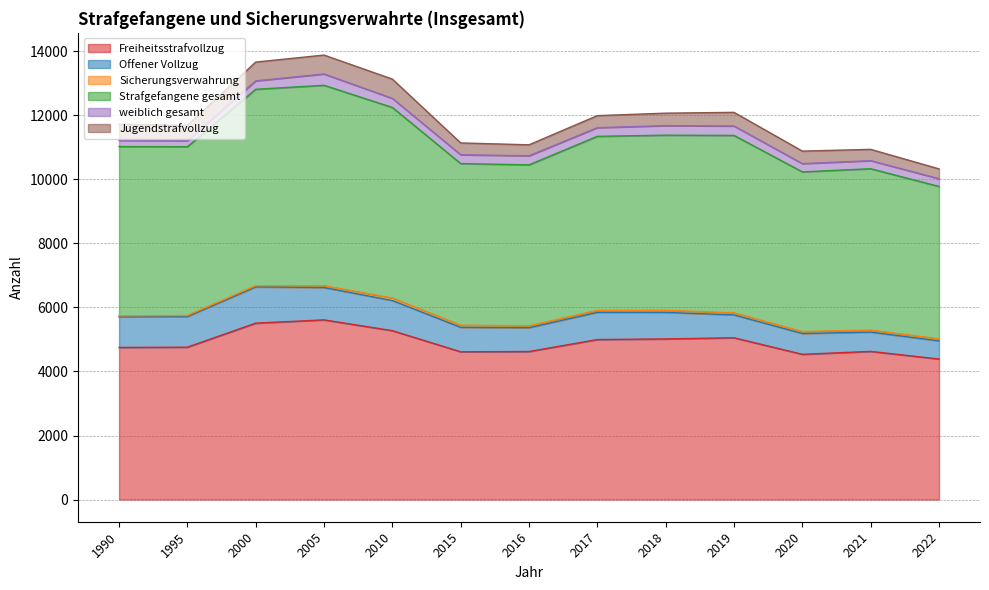

What is the difference between the weiblich gesamt values at 2021 and 2019?

43